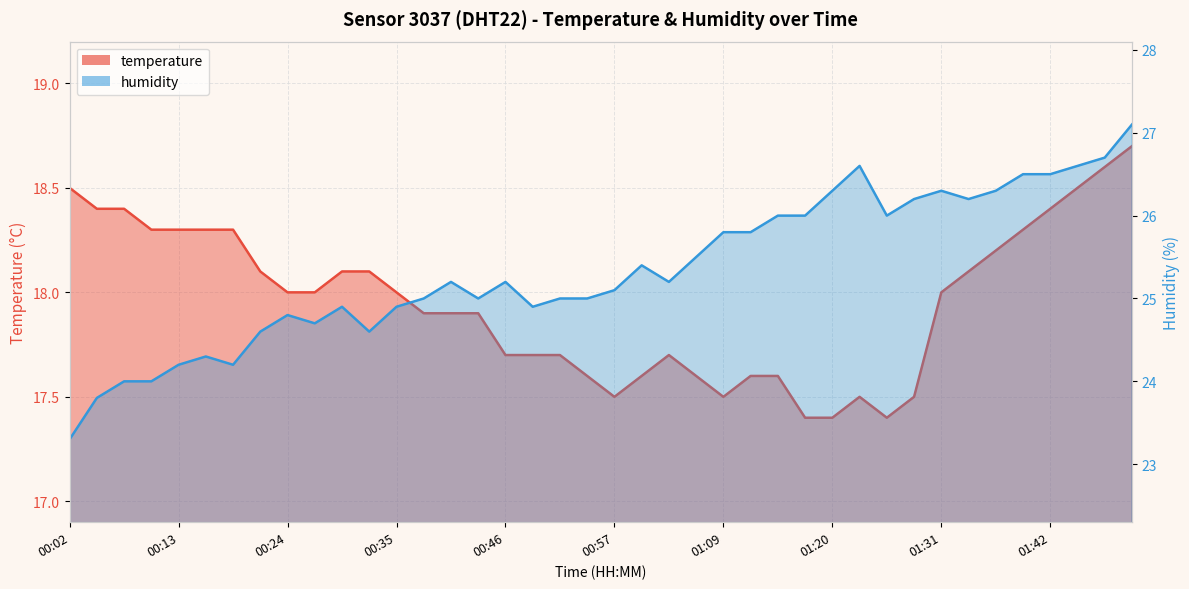

What is the spread (max minus min) of values at 01:25?

8.6